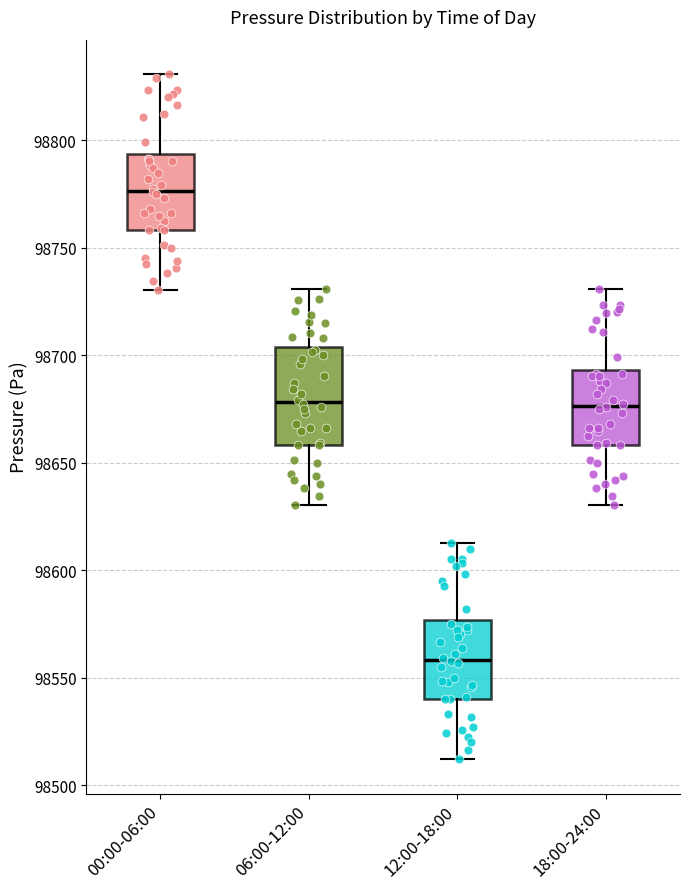

Which box has the highest median line?

00:00-06:00